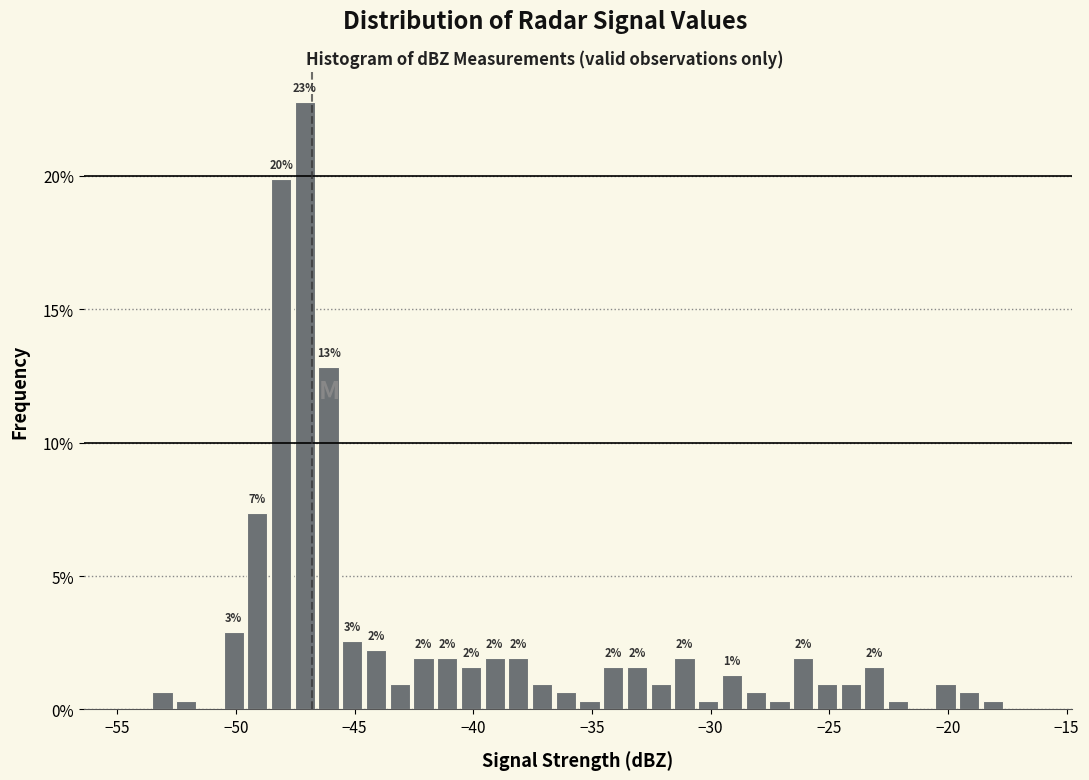

Around what value on the x-axis is the tallest bar? Give the approximate position of its centre, as read against the axis.

-47.0